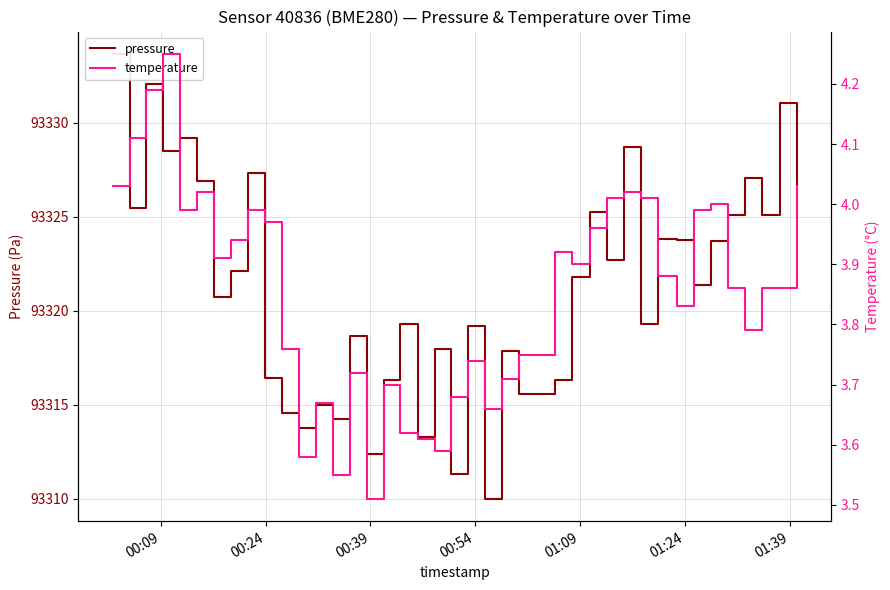

At which label does pressure first exceed 93321?

00:09